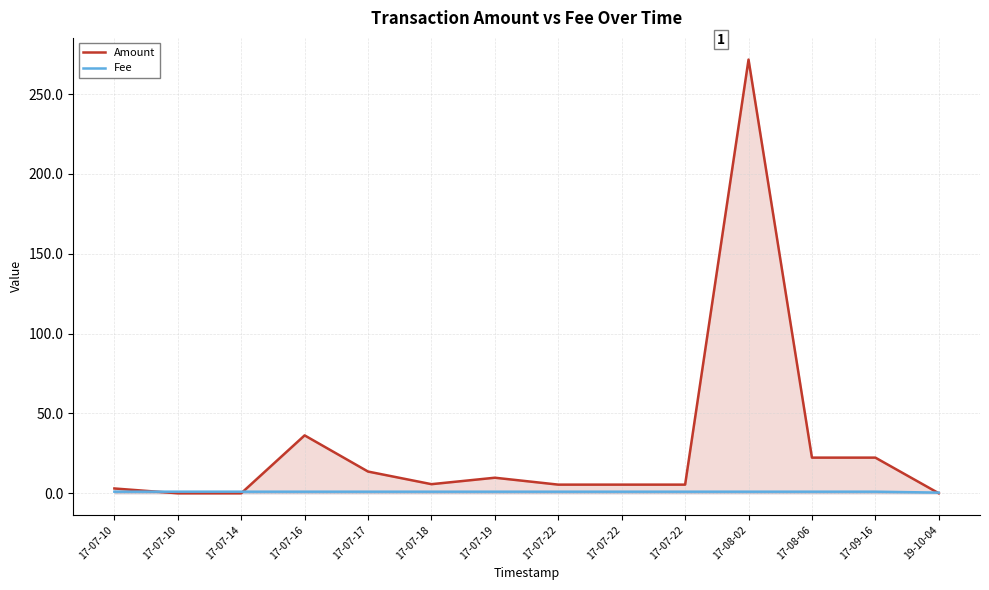

List the labels in order of Fee value, largest first.

17-07-10, 17-07-10, 17-07-14, 17-07-16, 17-07-17, 17-07-18, 17-07-19, 17-07-22, 17-07-22, 17-07-22, 17-08-02, 17-08-06, 17-09-16, 19-10-04